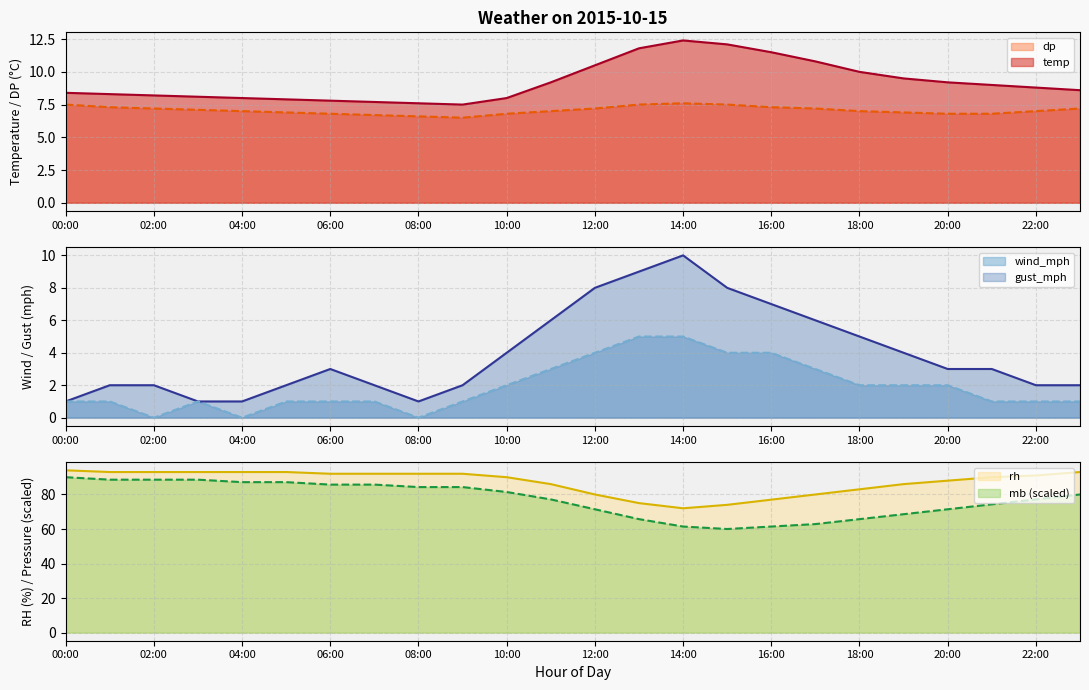

True or false: rh has more than 1 interior local peaks.

False